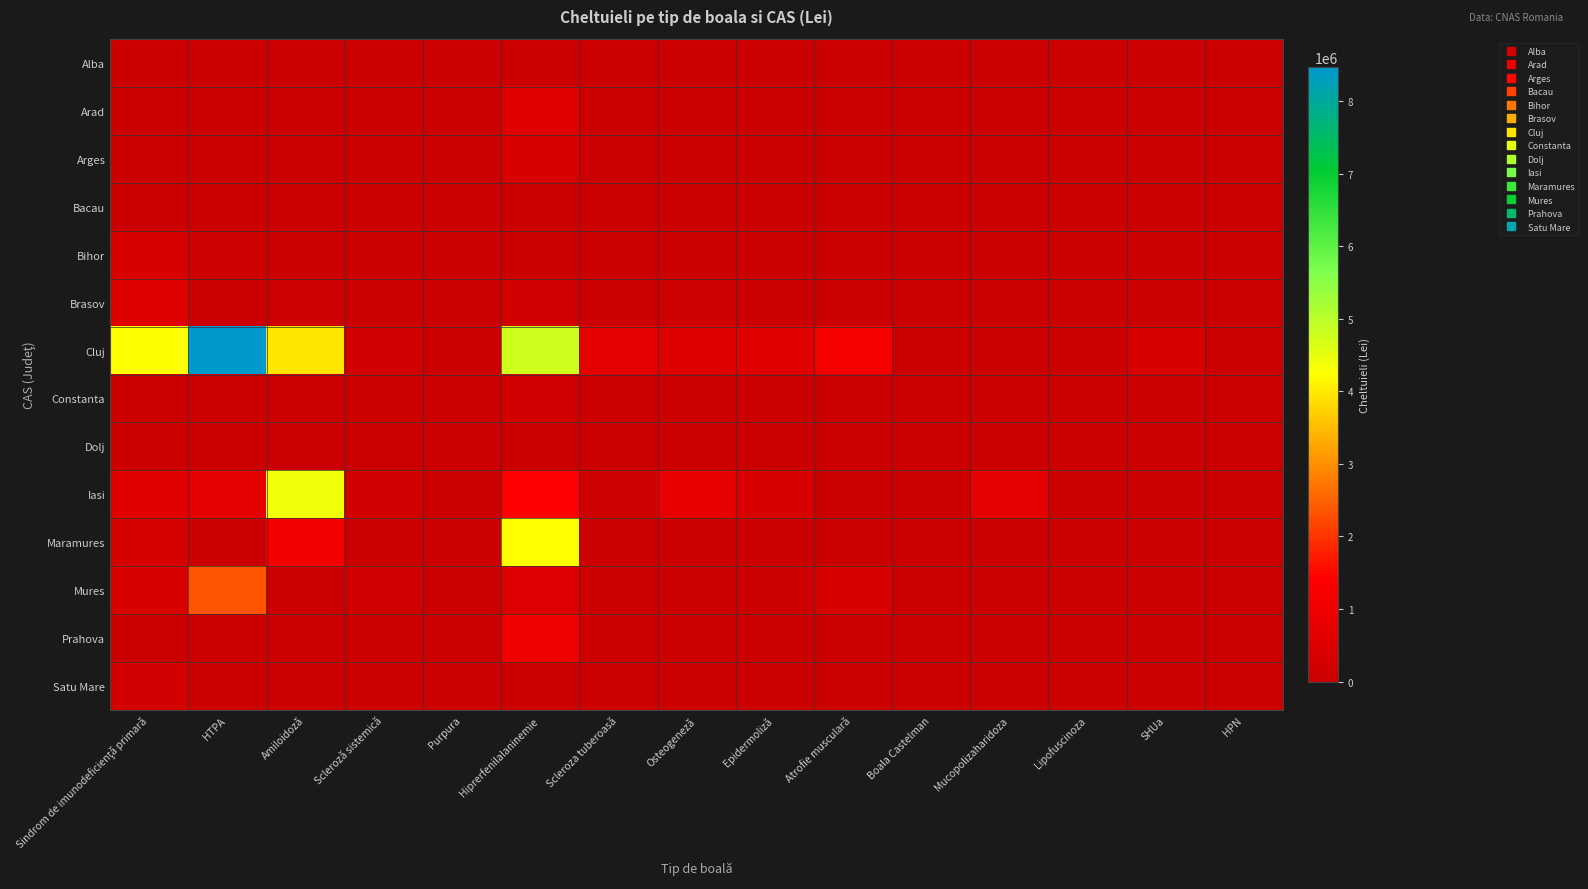

Which has a higher value, Hiprerfenilalaninemie or Scleroza tuberoasă?

Hiprerfenilalaninemie